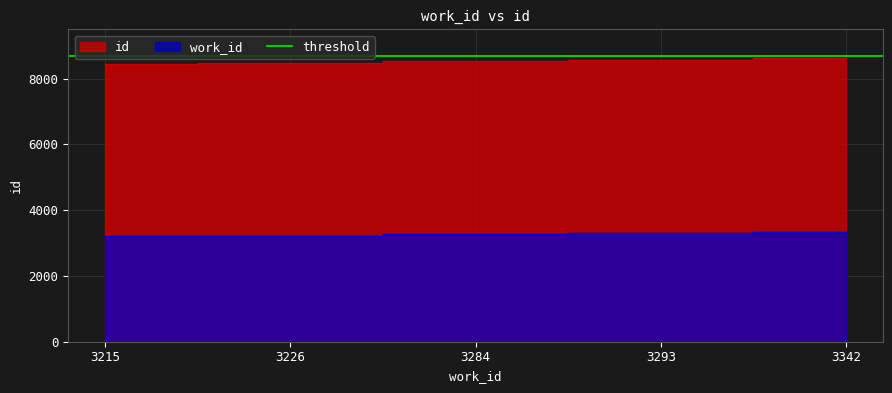

Is it true that id equals 8445 at 3215?

True